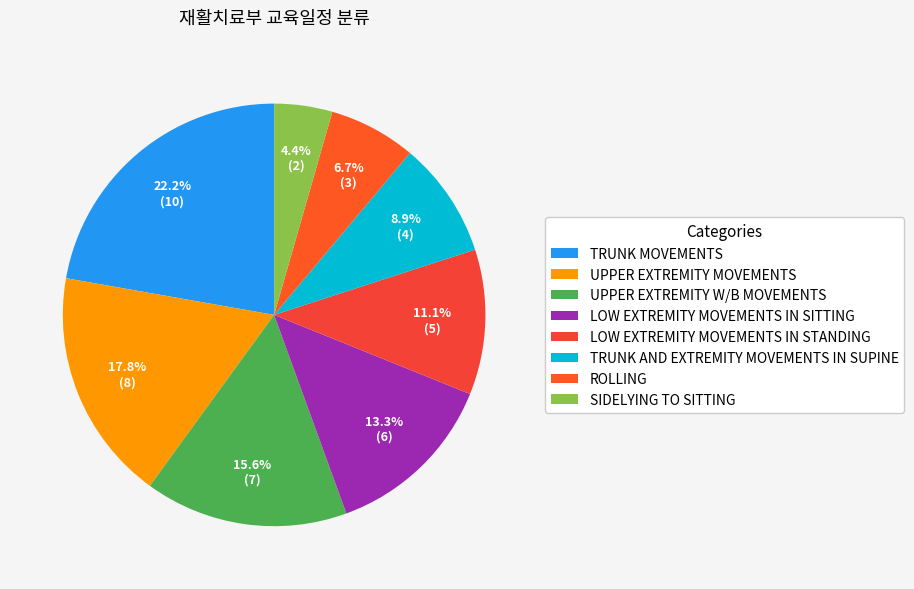

Is the sum of UPPER EXTREMITY W/B MOVEMENTS and LOW EXTREMITY MOVEMENTS IN SITTING greater than half?

No